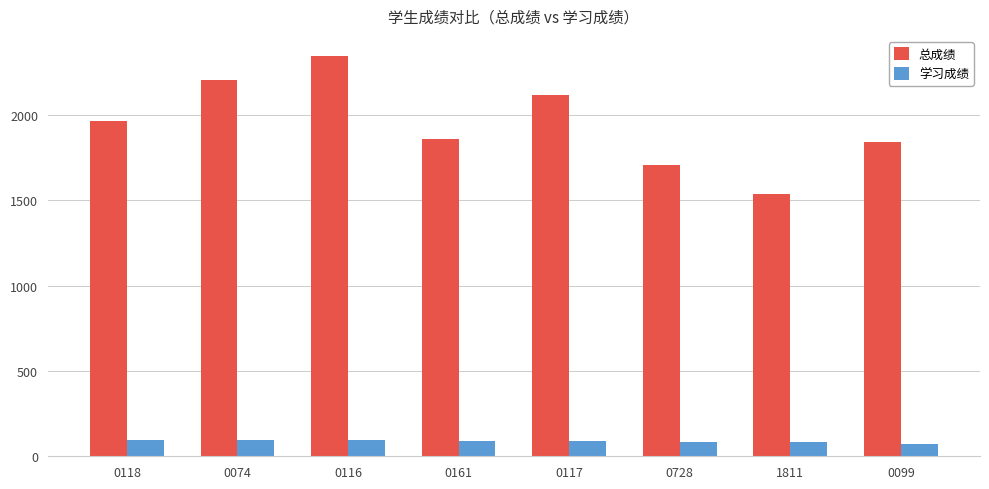

Which series has the widest spread of values?

总成绩